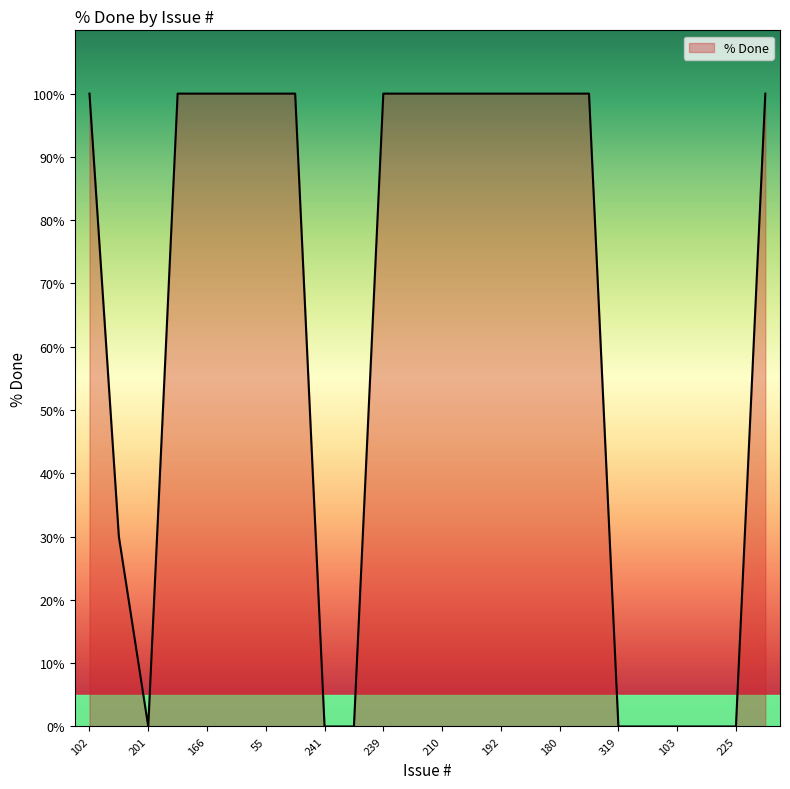

What is the greatest value displayed?

100